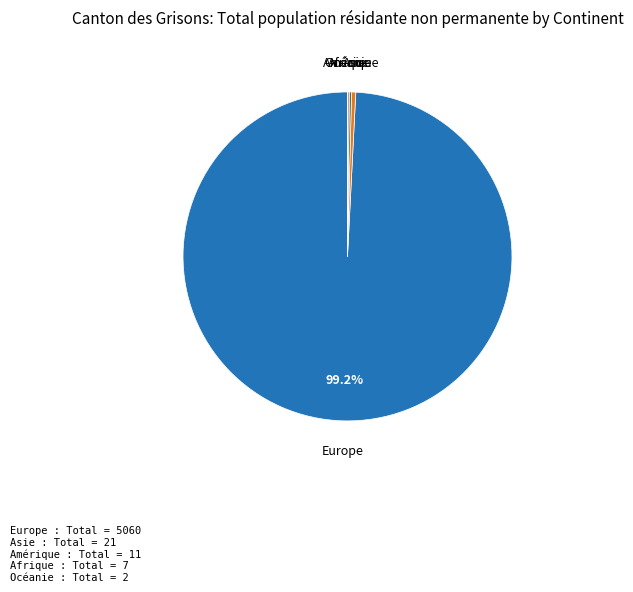

Is there a majority slice in this chart?

Yes